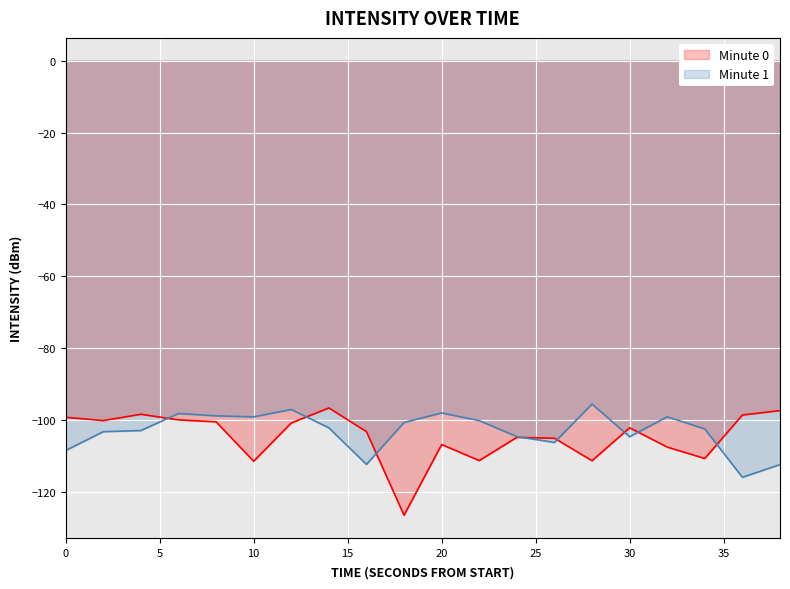

How many lines are shown in the chart?

2